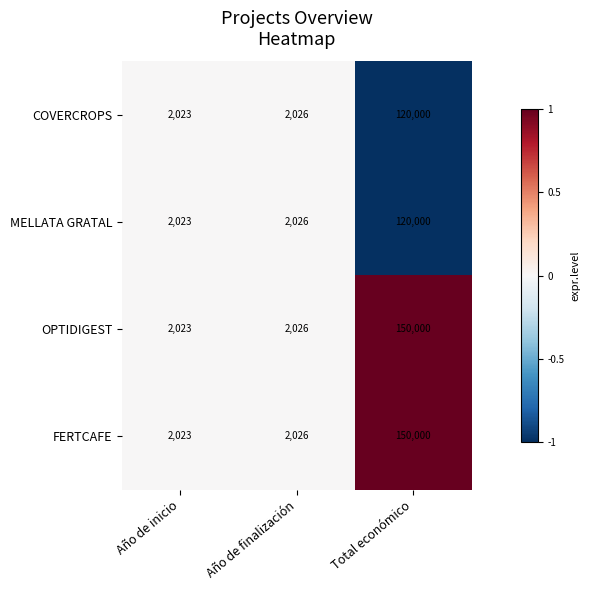

List the labels in order of MELLATA GRATAL value, smallest first.

Año de inicio, Año de finalización, Total económico